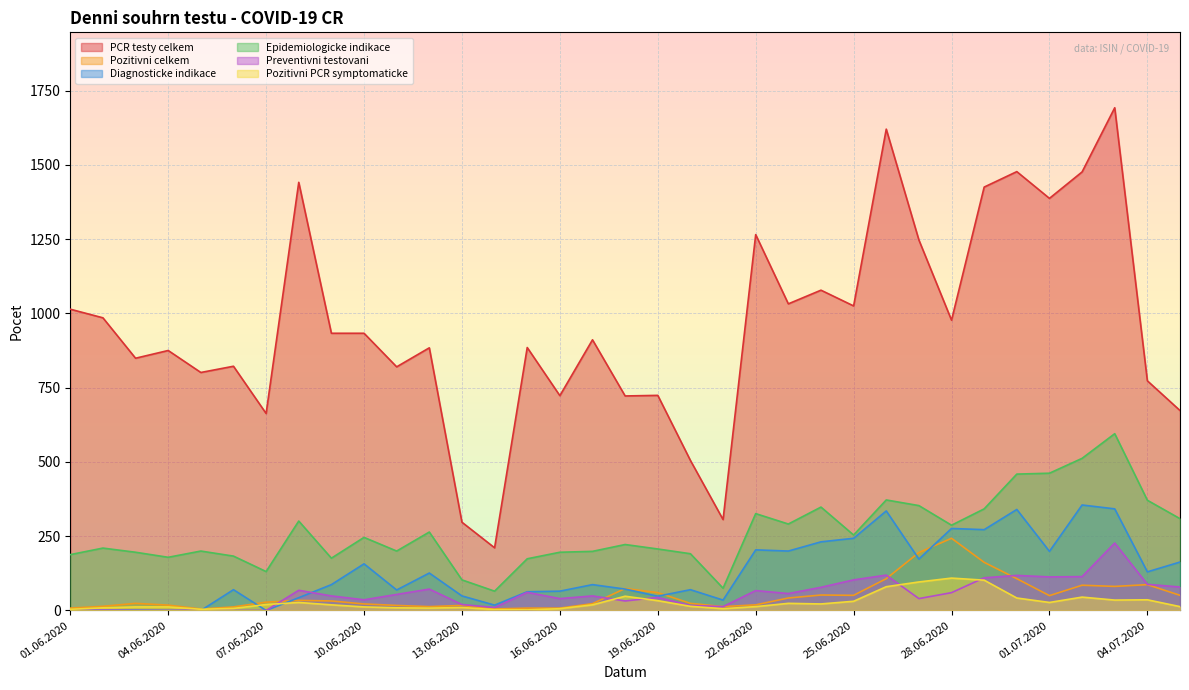

How many lines are shown in the chart?

6